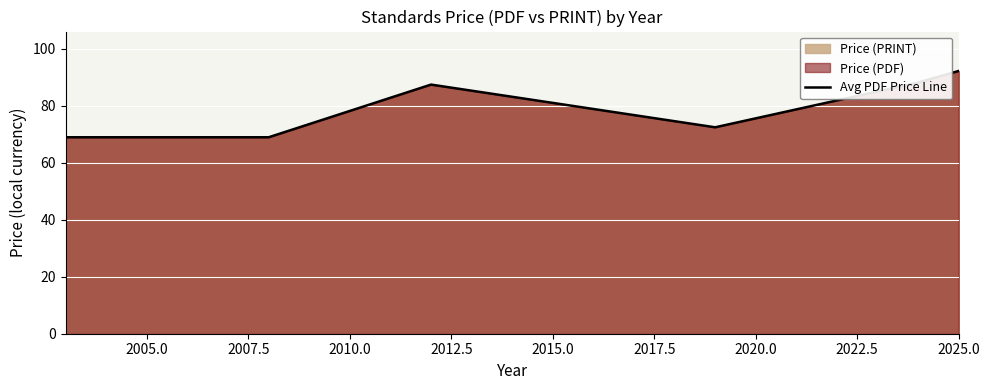

What is the smallest value displayed?

69.0